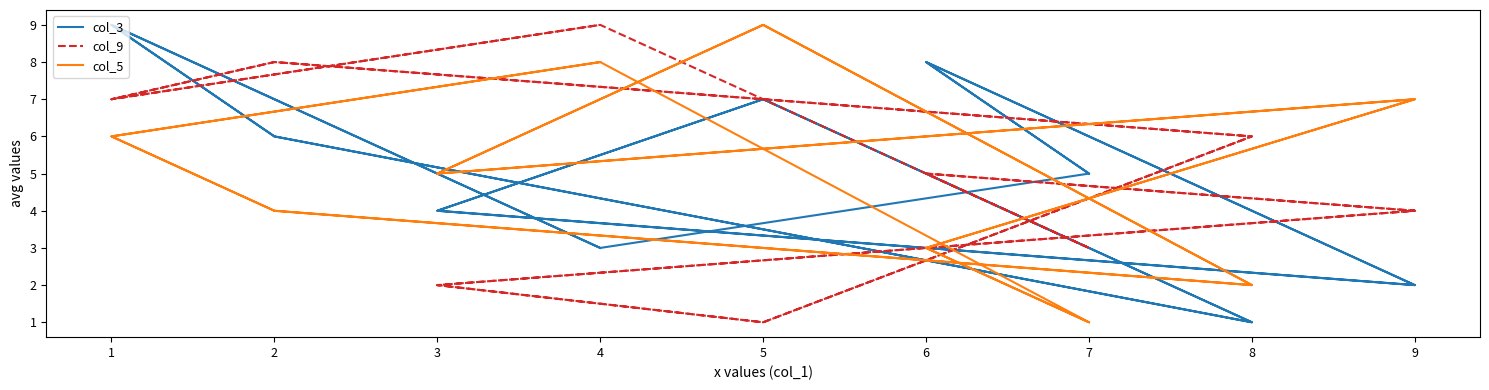

The col_3 series shows 4 at 5. True or false?

False